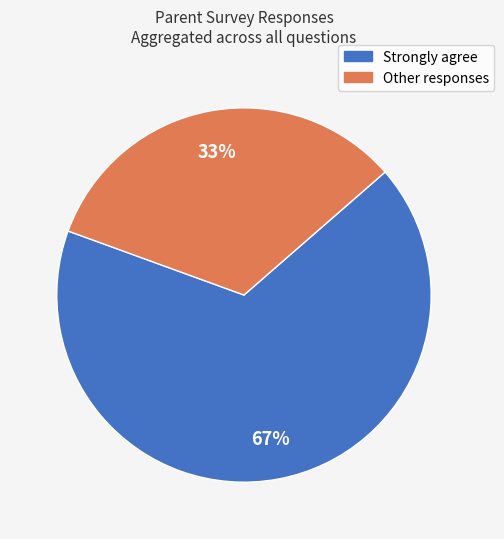

To the nearest percent, what is the difference between the largest and smallest slice percentages?

34%